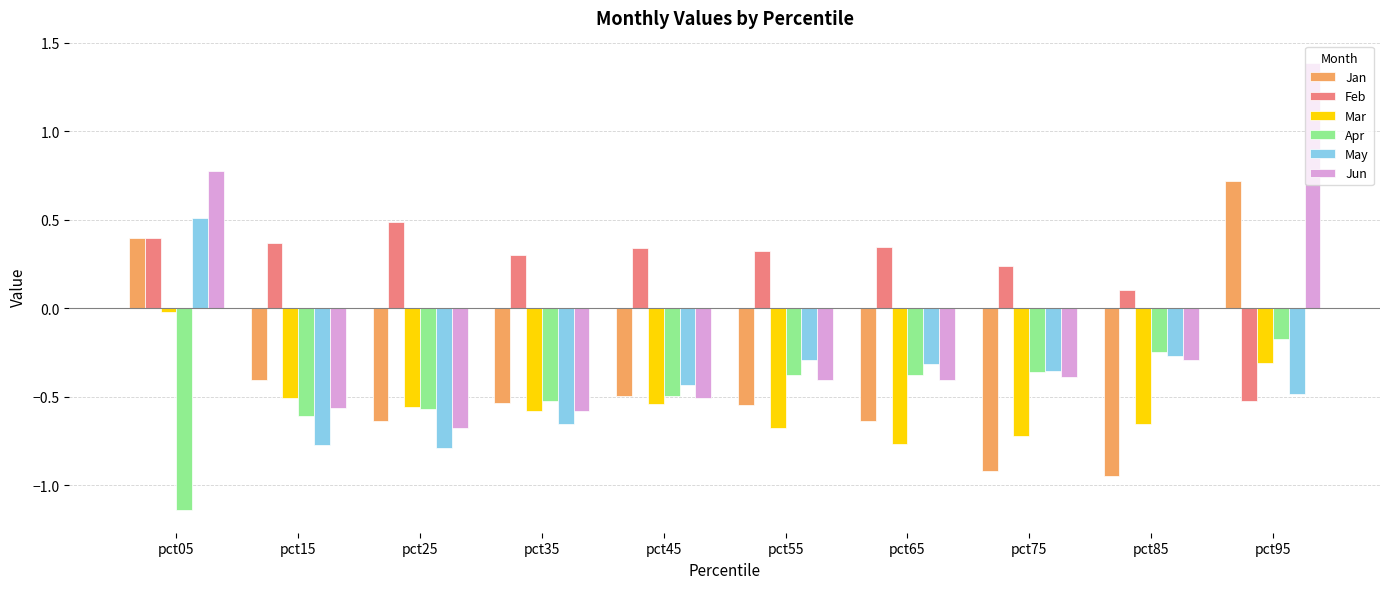

Where is Mar nearest to the value 0?

pct05